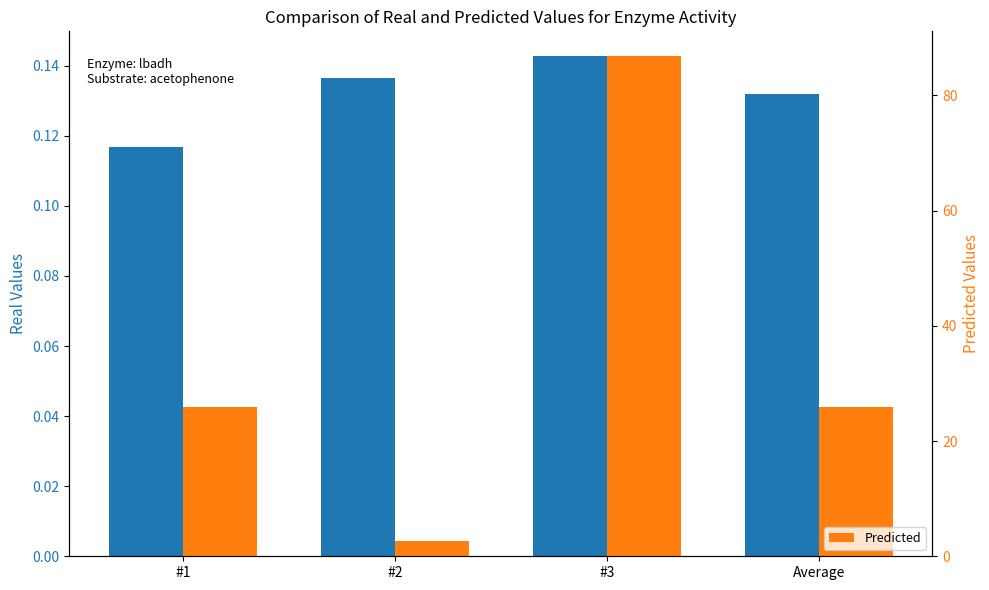

Rank the series by their average value, from highest to lowest.

Predicted, Real Values